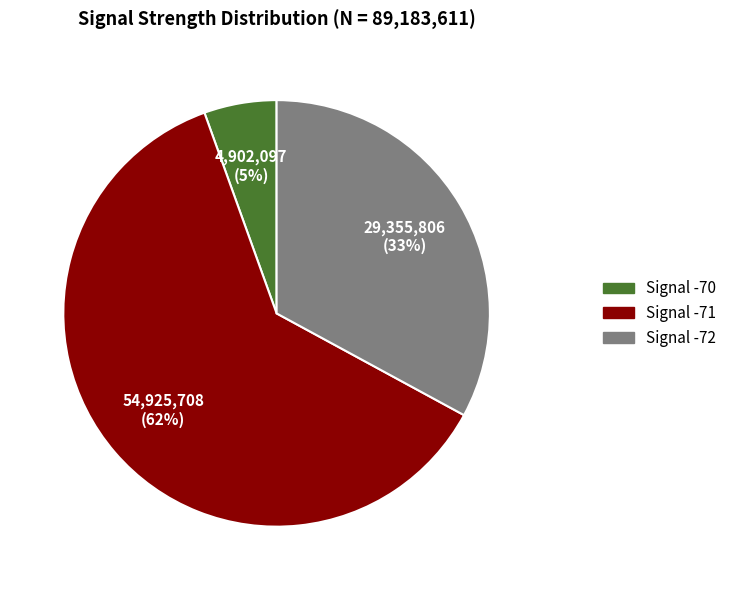

To the nearest percent, what is the average slice percentage?

33%